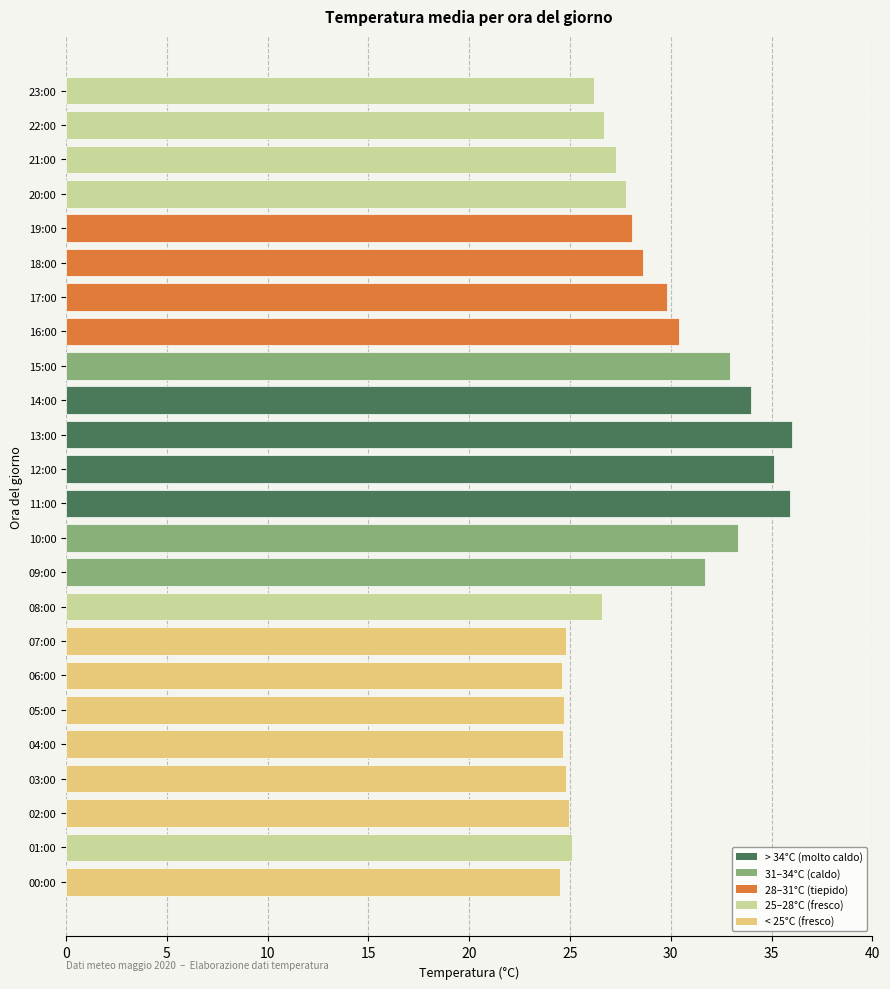

The value at 04:00 is 24.6. True or false?

True